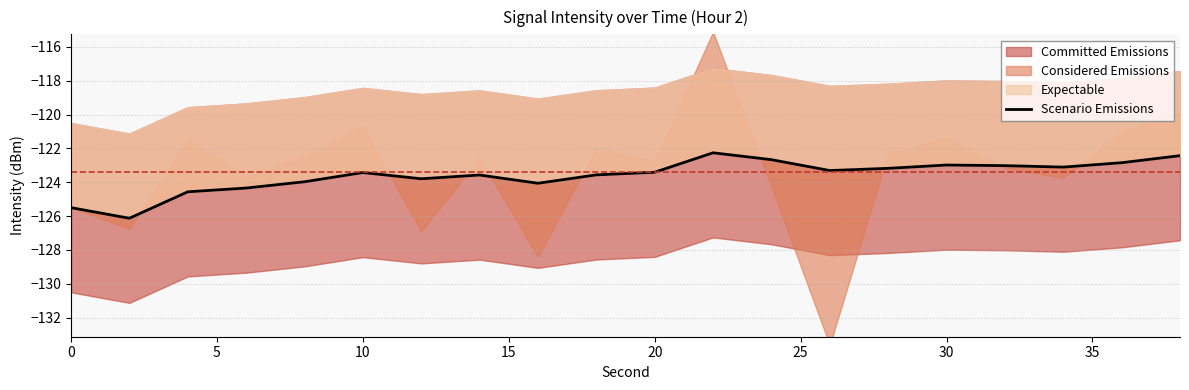

What is the approximate value at 20?

-123.4